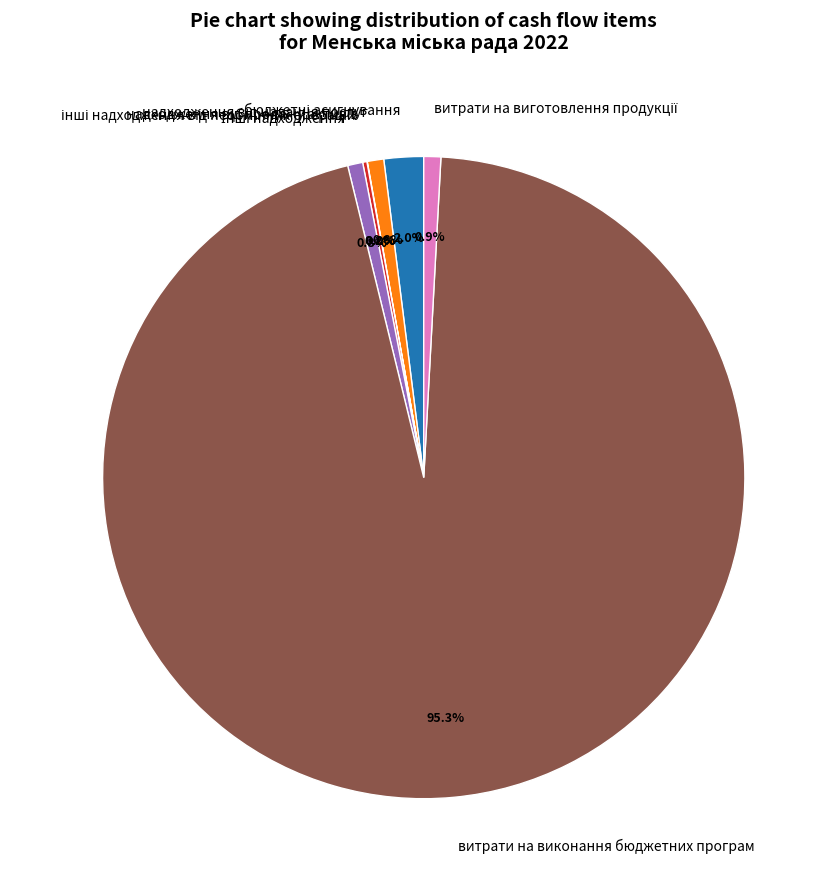

Which category accounts for the majority?

витрати на виконання бюджетних програм